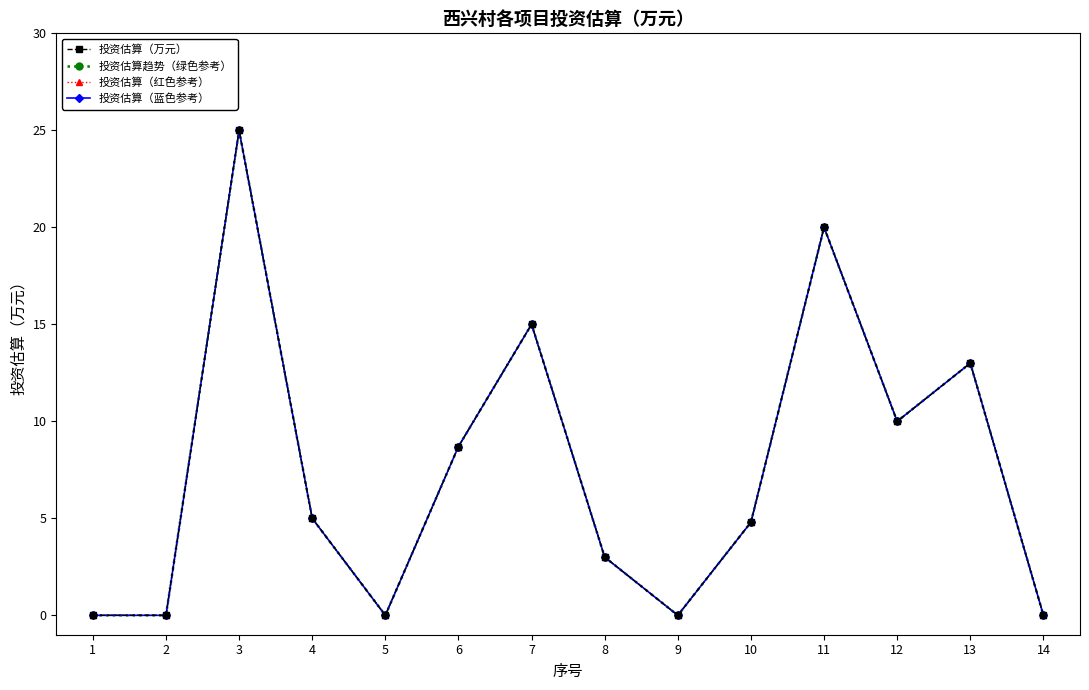

True or false: 投资估算（蓝色参考） and 投资估算（红色参考） intersect in this chart.

False